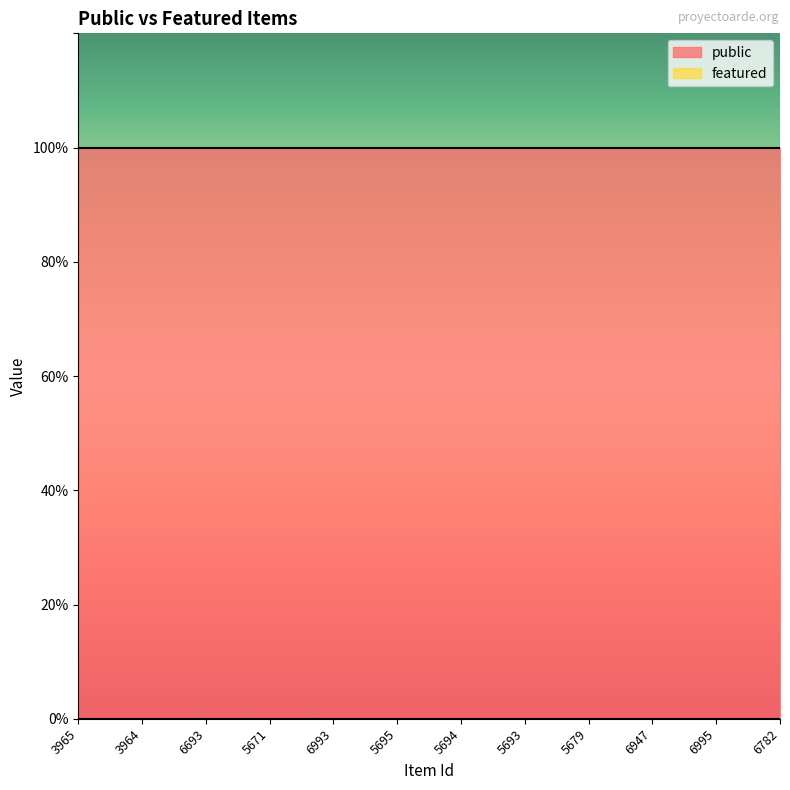

At 3965, list the series in order from largest to smallest.

public, featured